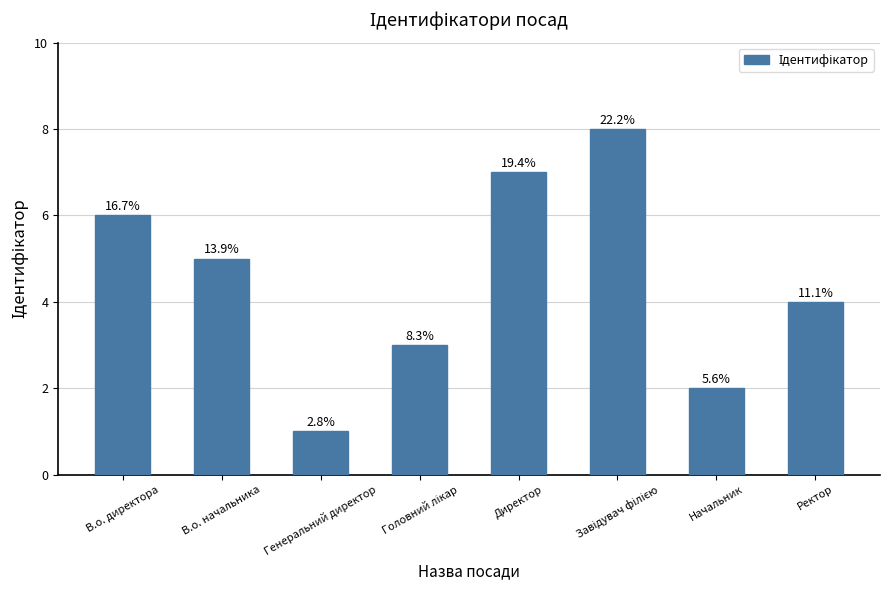

What is the difference between the second highest and second lowest values?

5